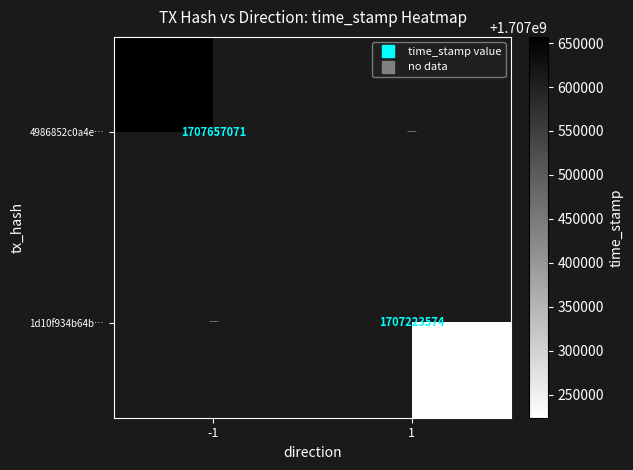

Which series has the largest range (max minus min)?

4986852c0a4e…